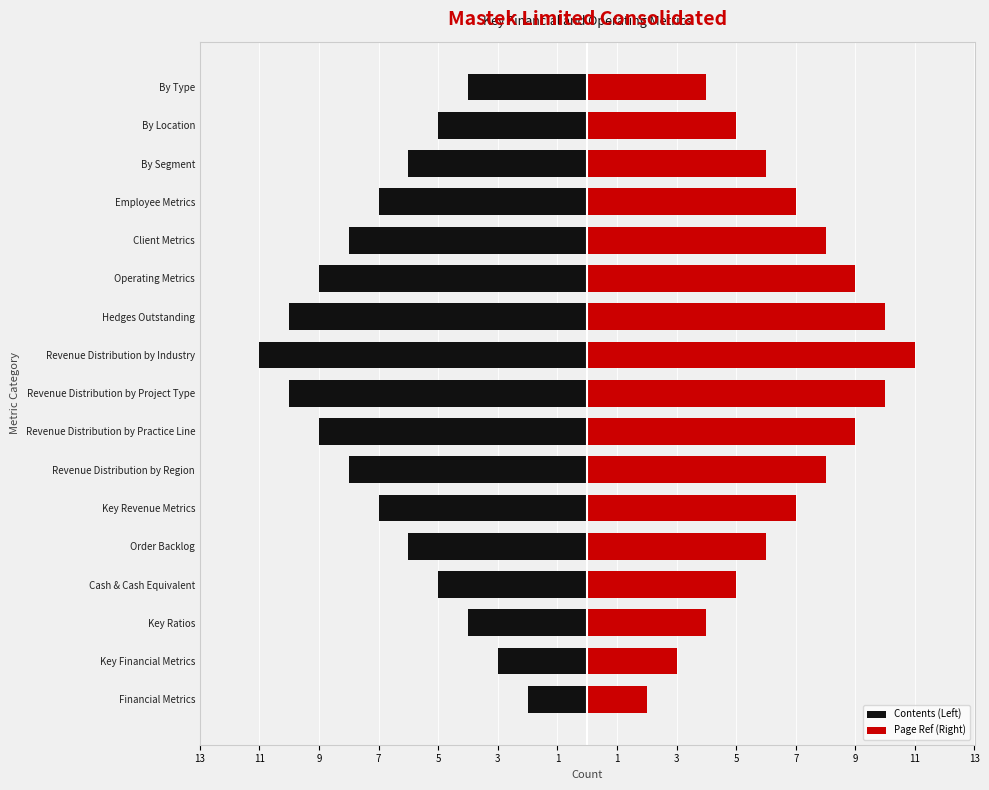

How many bars are there in each group?

2